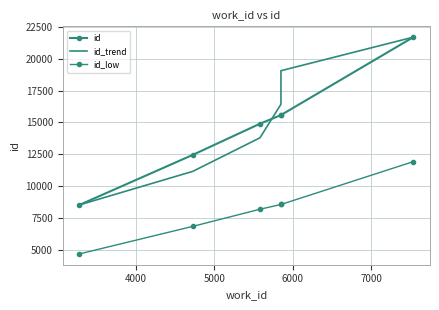

What are all the series names shown in the legend?

id, id_trend, id_low